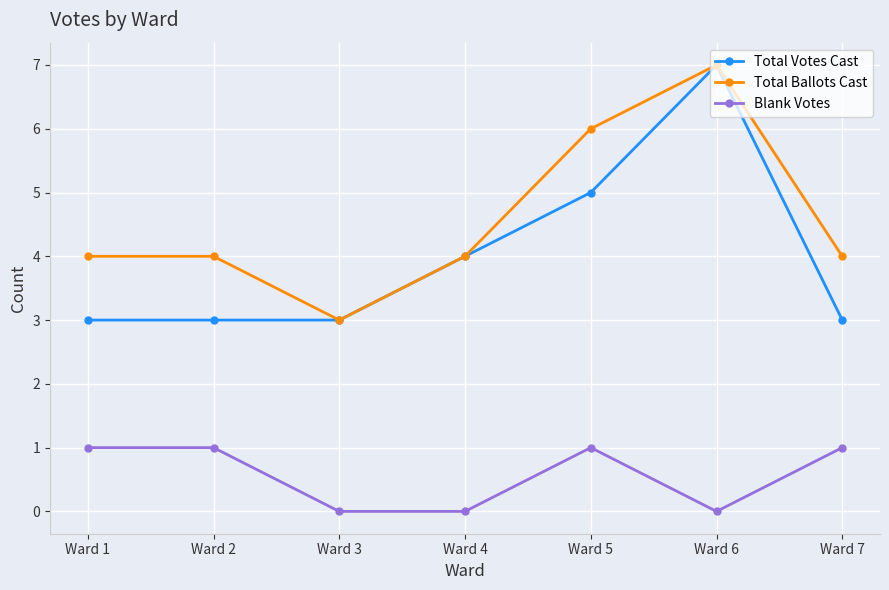

Is it true that Blank Votes equals 0 at Ward 5?

False